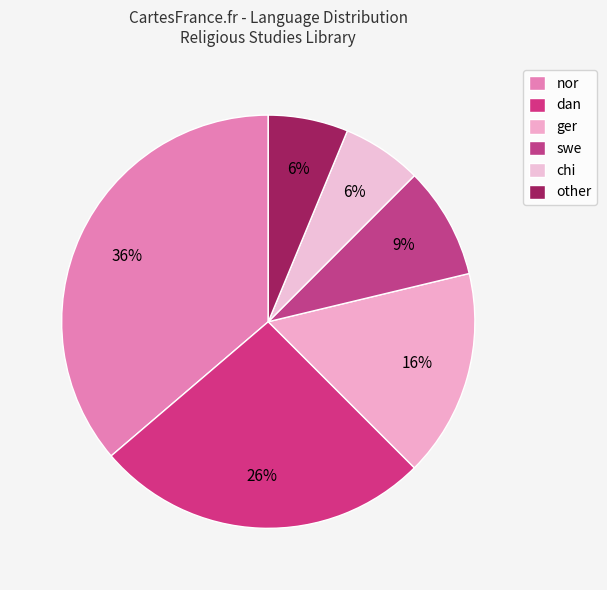

True or false: chi accounts for 6% of the total.

True